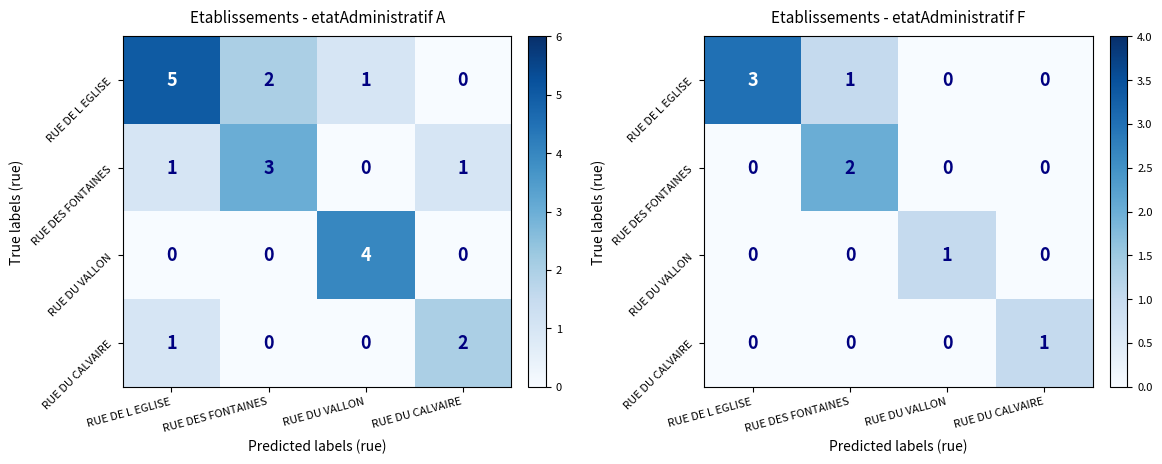

Between RUE DES FONTAINES and RUE DU CALVAIRE, which is larger?

RUE DES FONTAINES